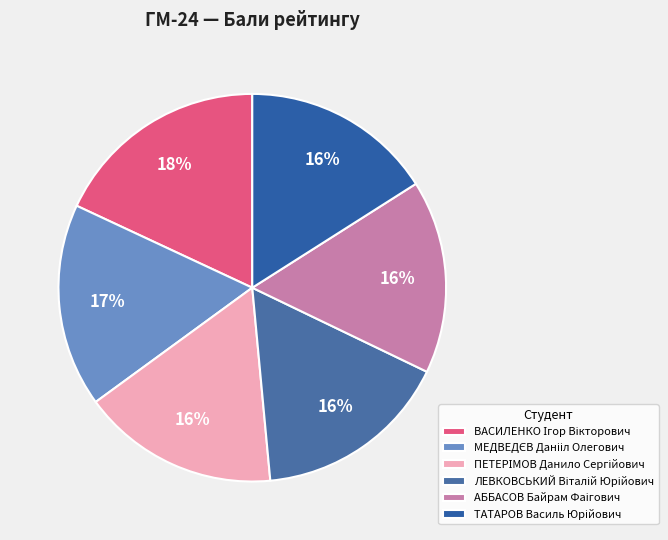

To the nearest percent, what is the difference between the largest and smallest slice percentages?

2%